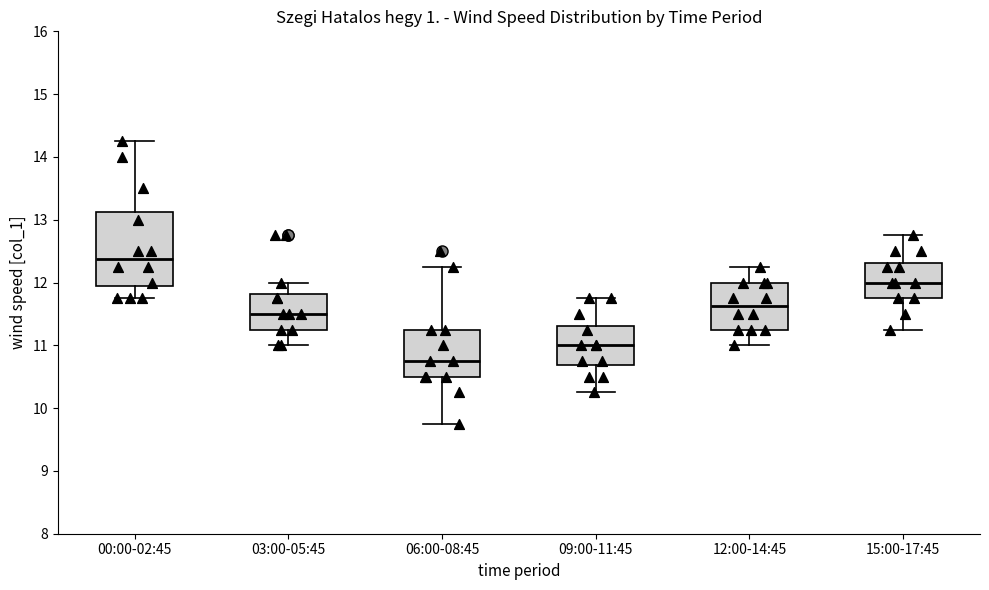

Where is the lower edge of the box for 06:00-08:45 on the y-axis? The values are not printed on the chart, so give them approximately, as read against the axis.

10.5